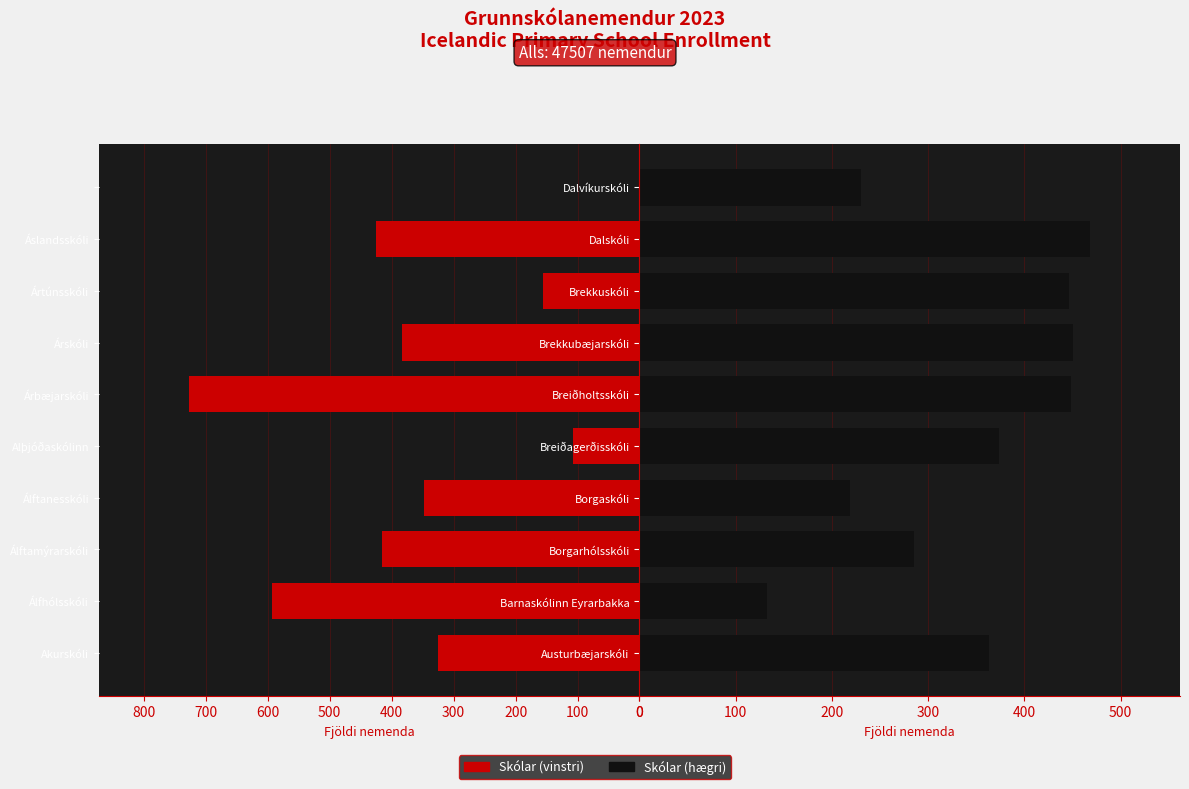

What is the value of the Skólar (vinstri) bar at the 2nd from the left?

593